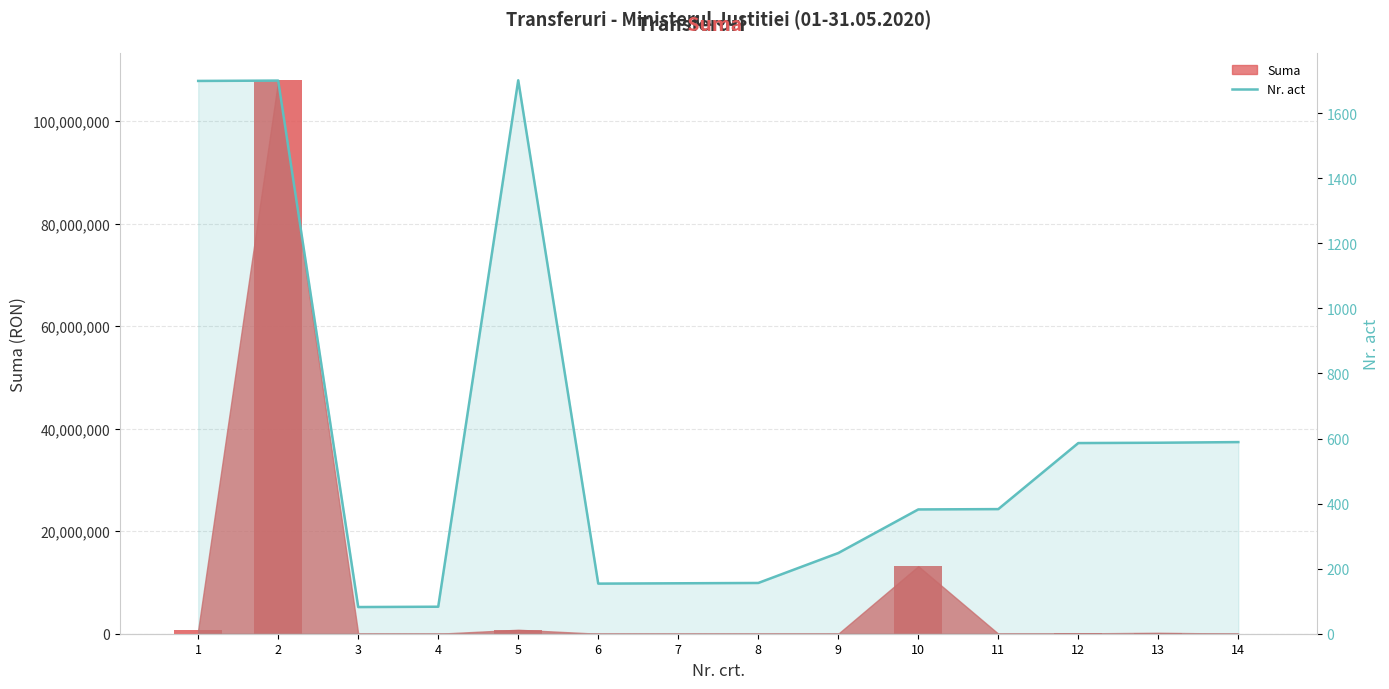

Which category has the highest value across all series?

5